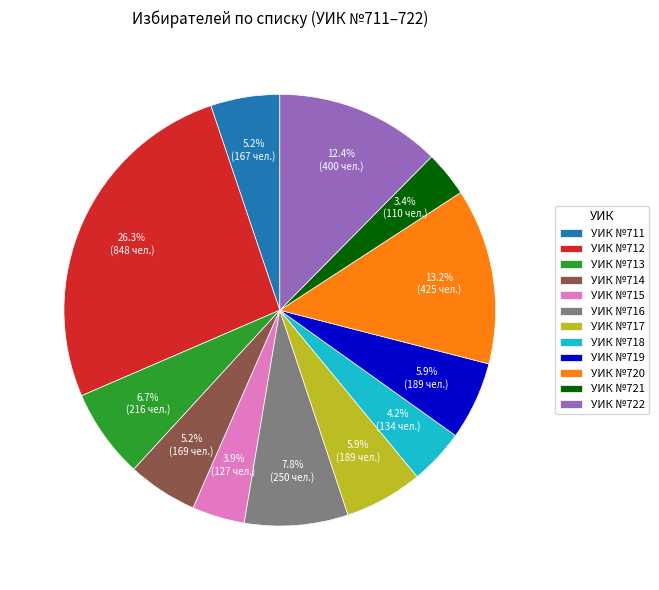

Is there any slice that represents more than half of the pie?

No